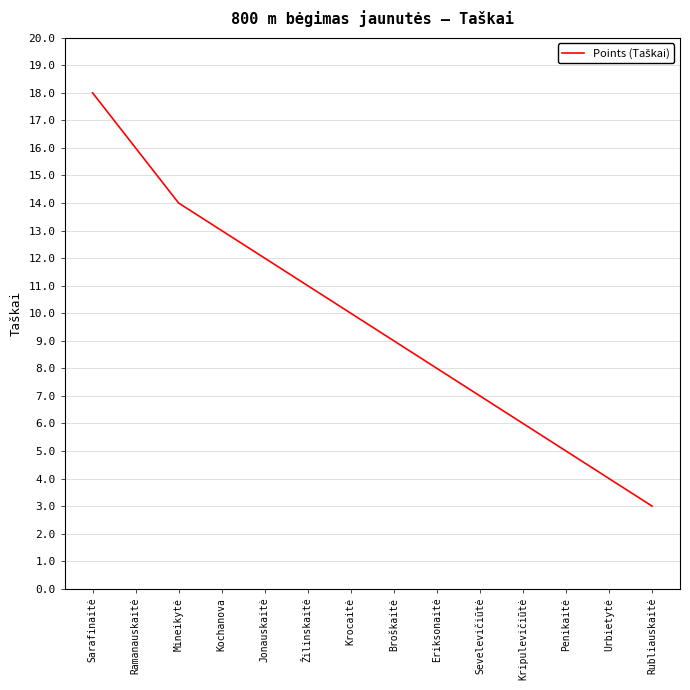

What is the sum of the values at Jonauskaitė and Ramanauskaitė?

28